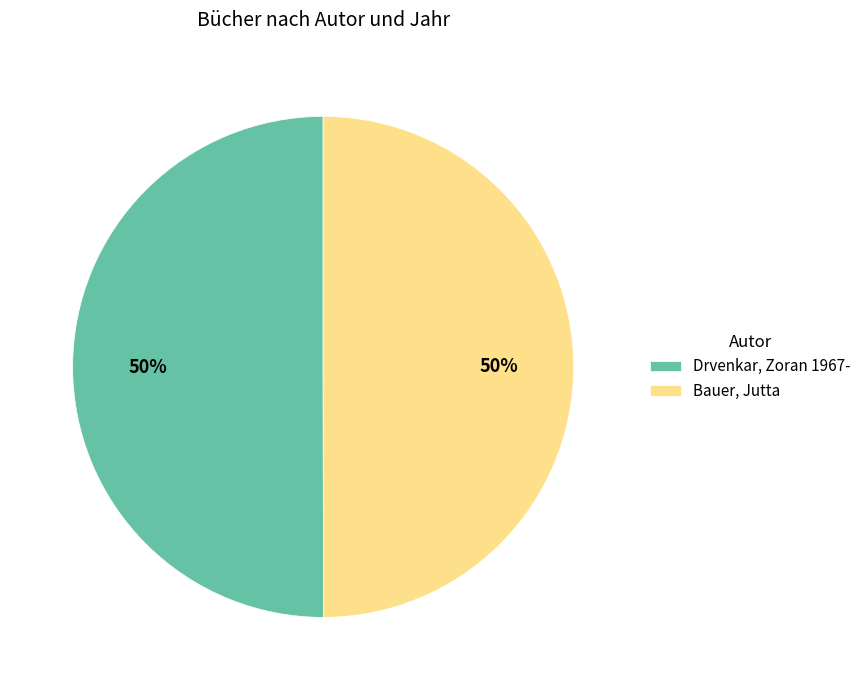

What is the ratio of the value at Drvenkar, Zoran 1967- to the value at Bauer, Jutta?

1.0